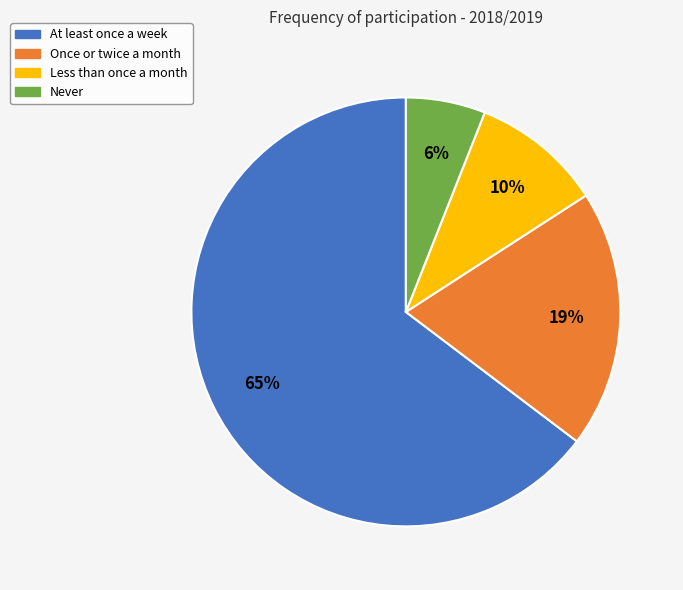

The Never slice represents 1% of the pie. True or false?

False